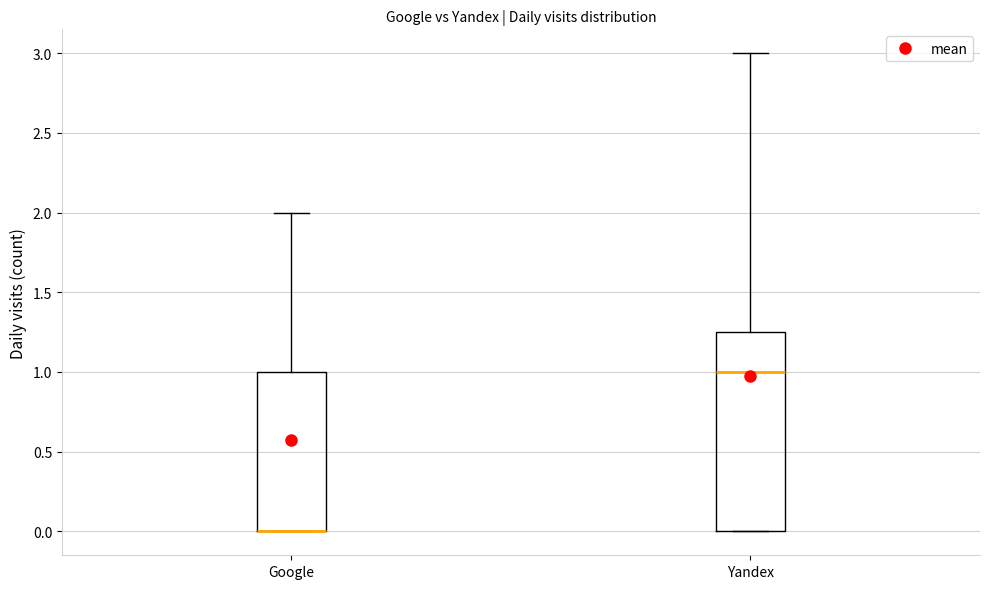

Where does the upper whisker of the box for Google end on the y-axis? The values are not printed on the chart, so give them approximately, as read against the axis.

2.00